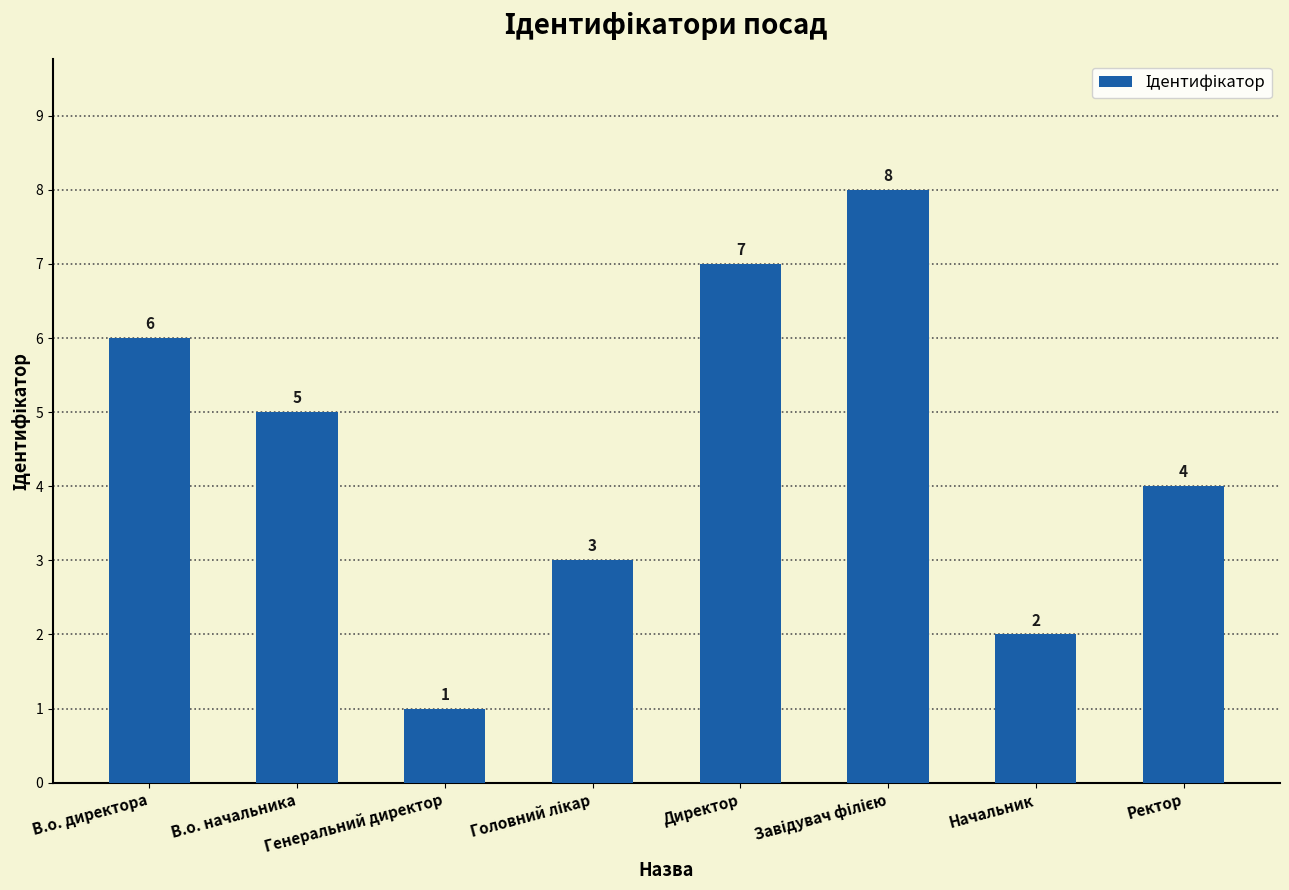

The value at Начальник is 3. True or false?

False